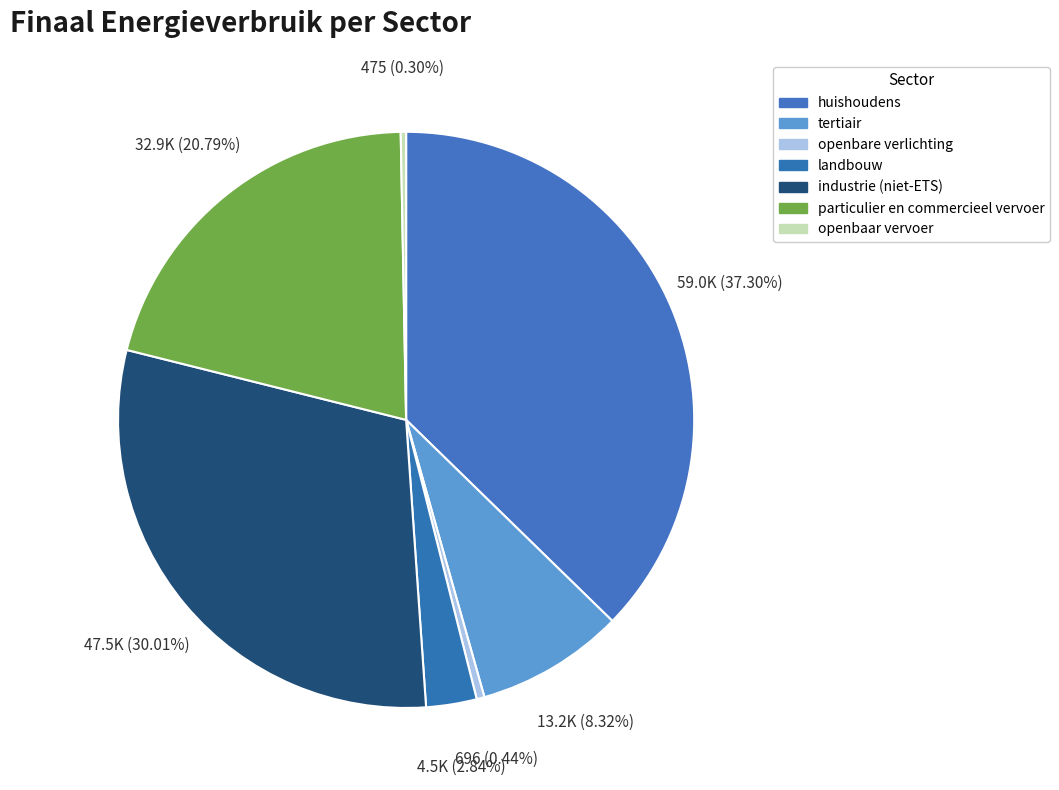

Approximately how many times larger is the value at landbouw compared to huishoudens?

0.1